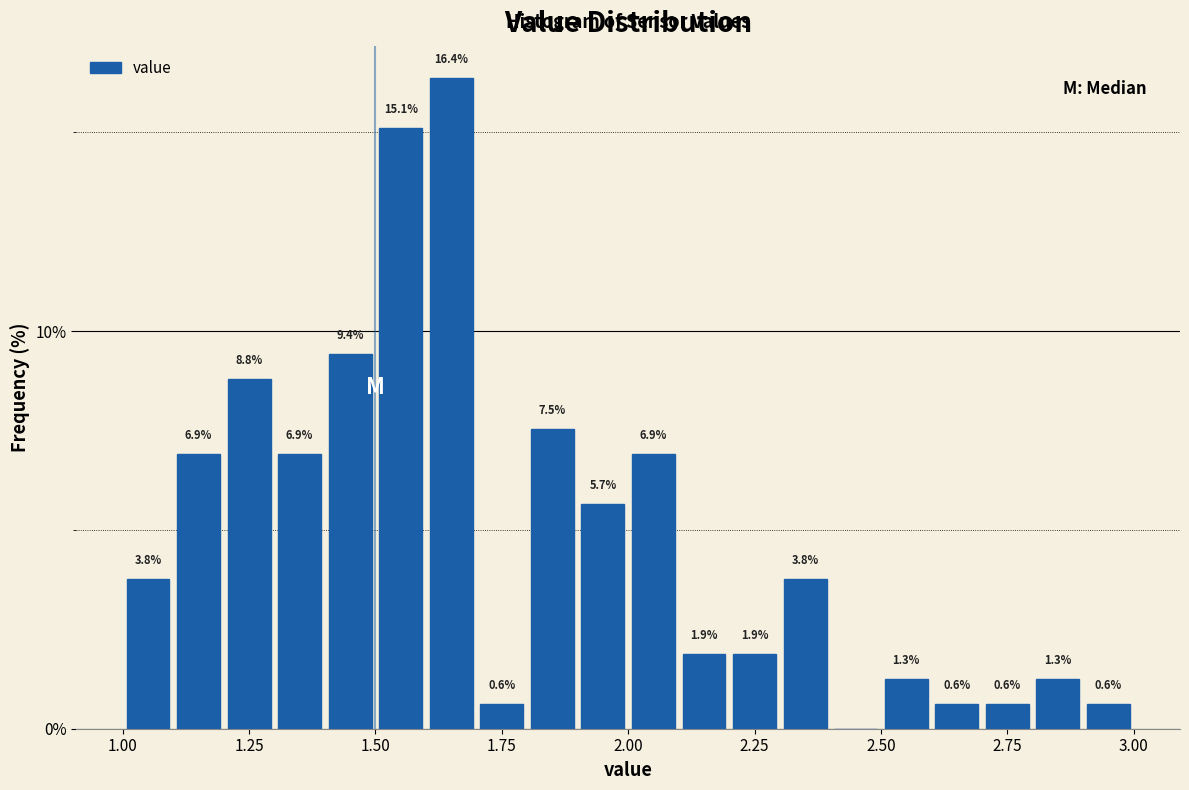

Around what value on the x-axis is the tallest bar? Give the approximate position of its centre, as read against the axis.

1.65